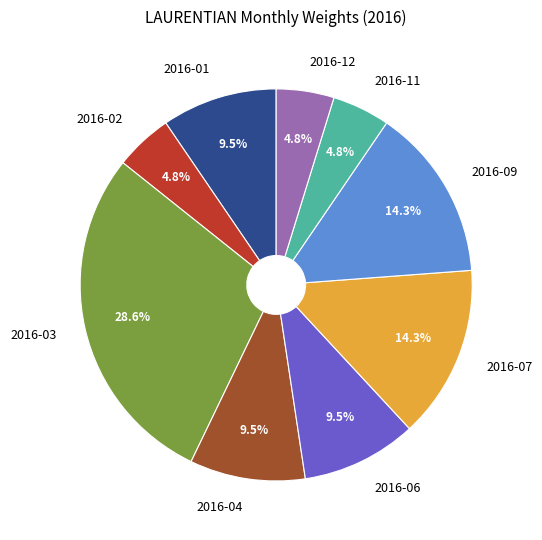

Count the number of slices in the pie.

9